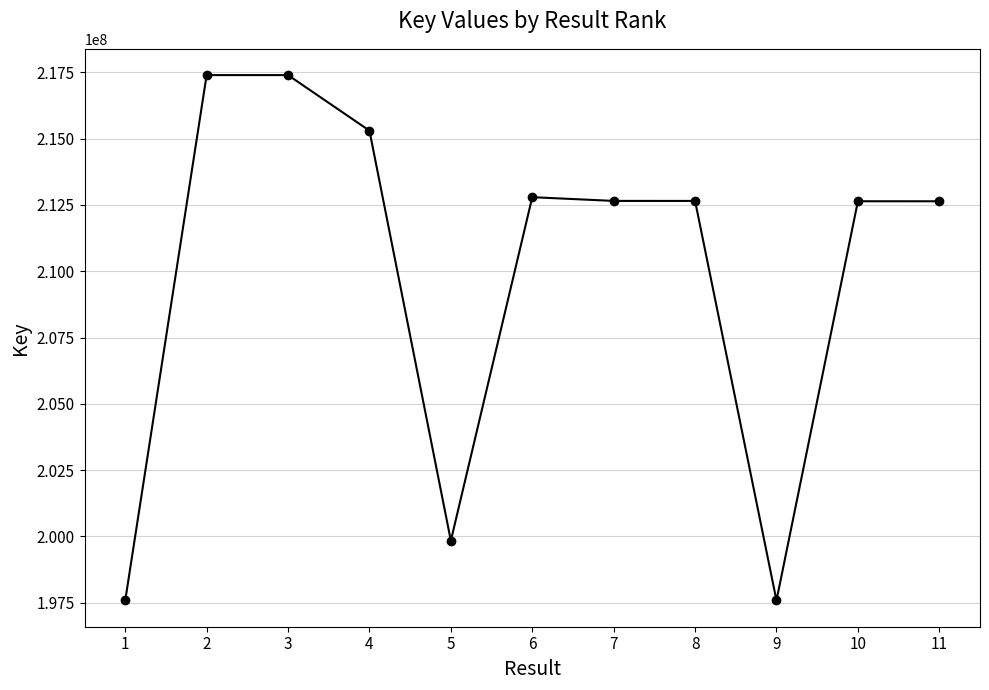

What is the maximum value shown in the chart?

217397086